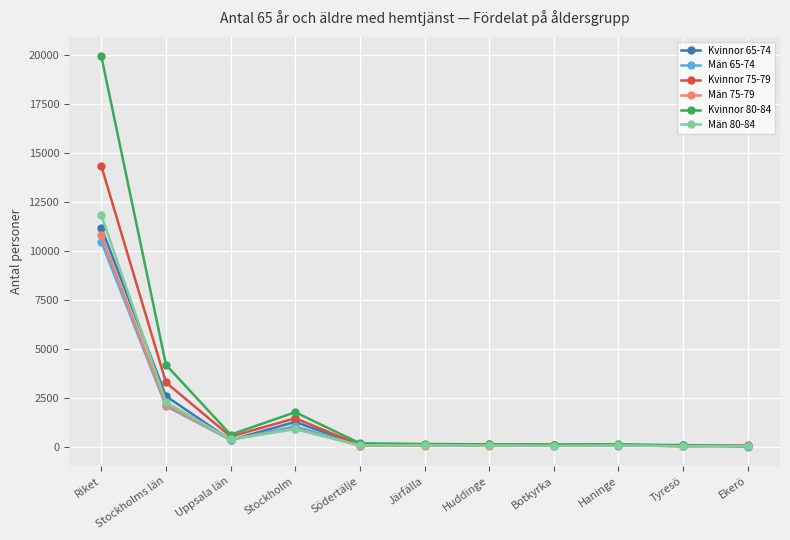

The Män 80-84 series shows 919 at Stockholm. True or false?

True